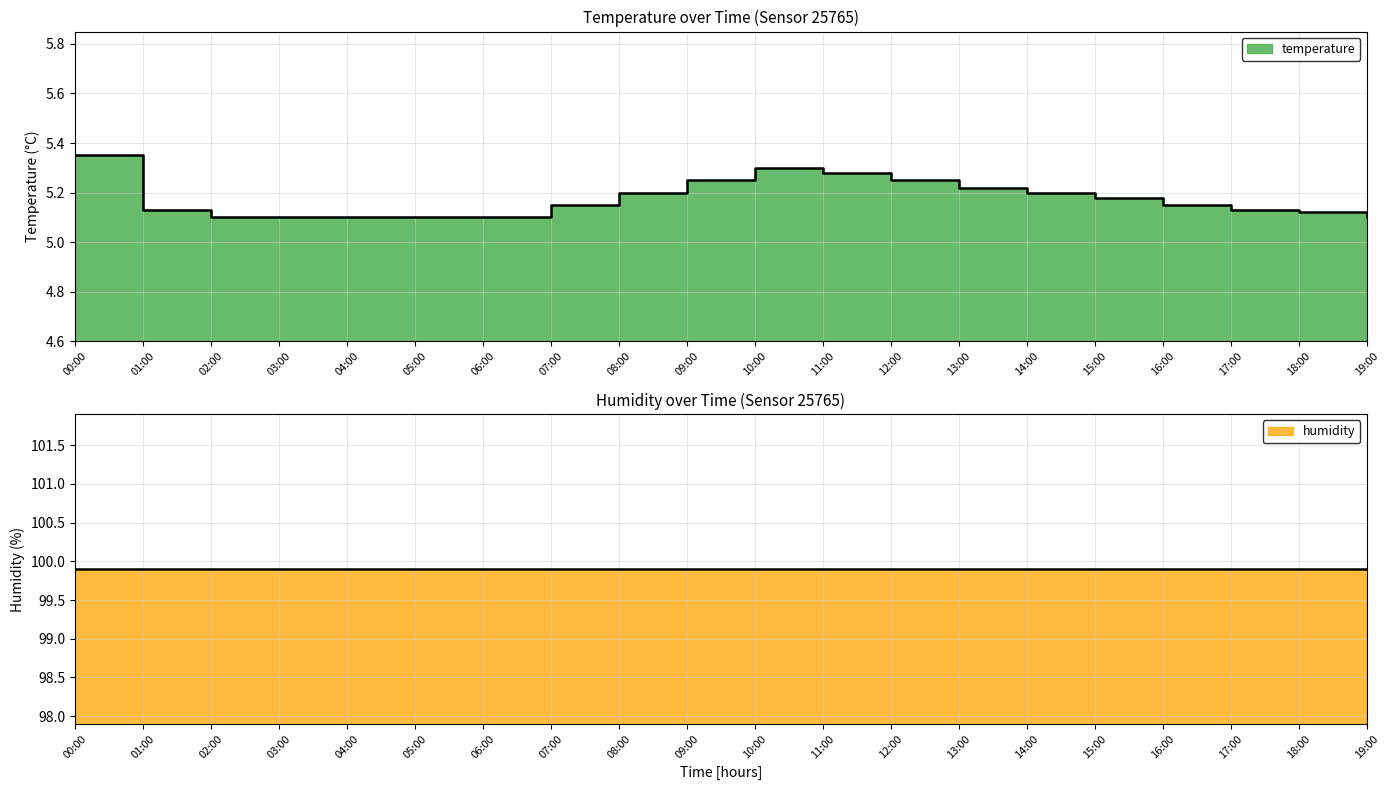

Does the chart have visible grid lines?

Yes